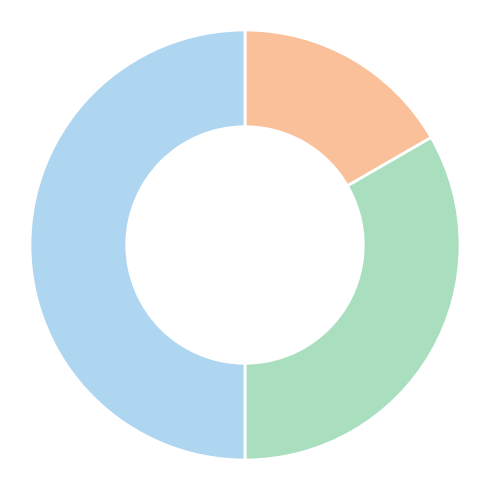

Is there a majority slice in this chart?

No